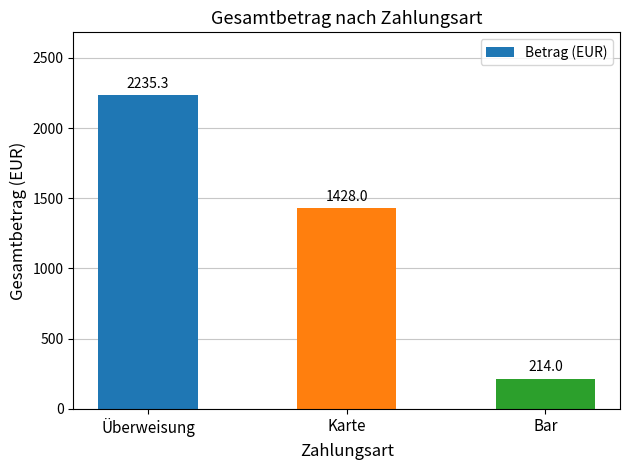

At which label does the data first exceed 1428?

Überweisung